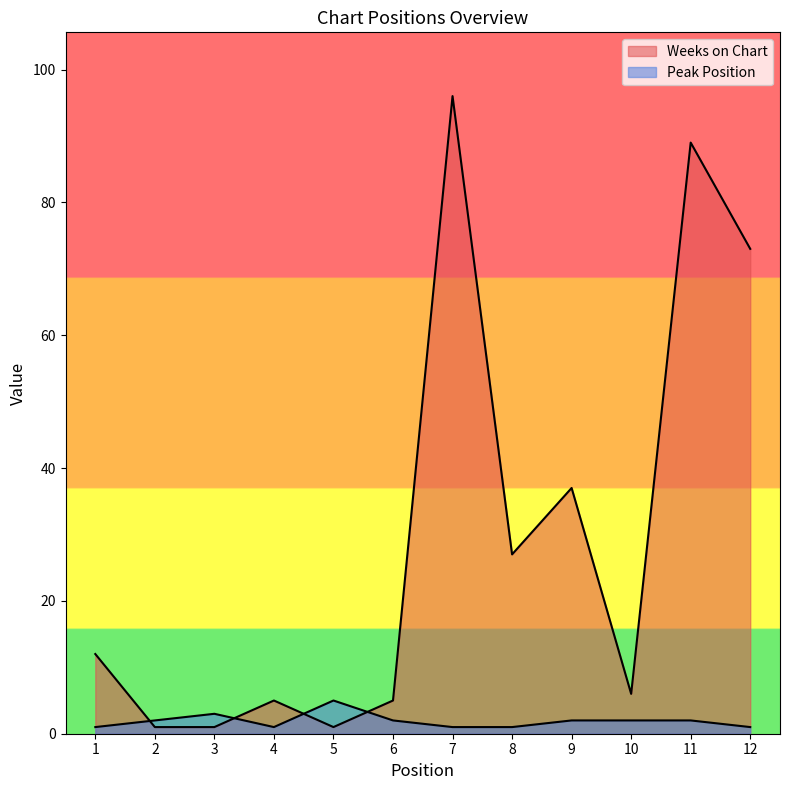

What are all the series names shown in the legend?

Weeks on Chart, Peak Position